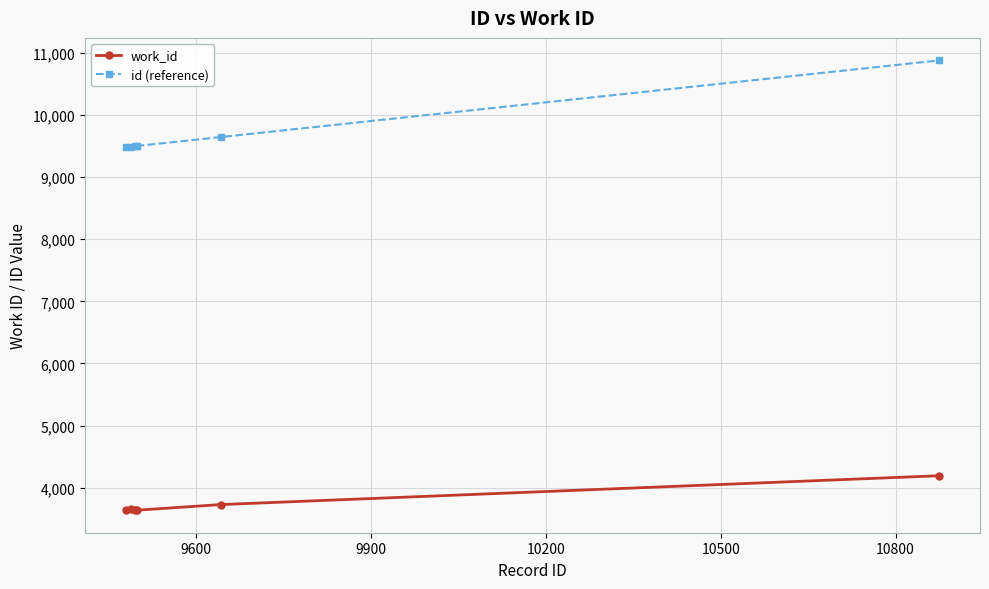

True or false: id (reference) has more than 2 interior local peaks.

False